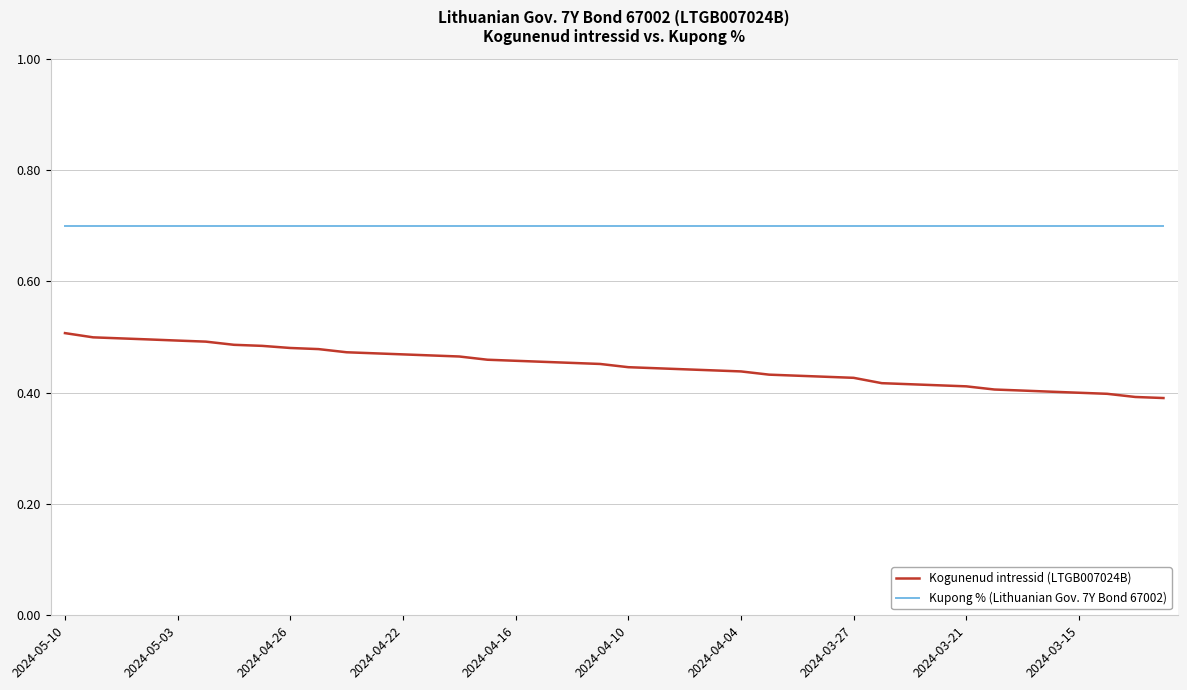

How many lines are shown in the chart?

2